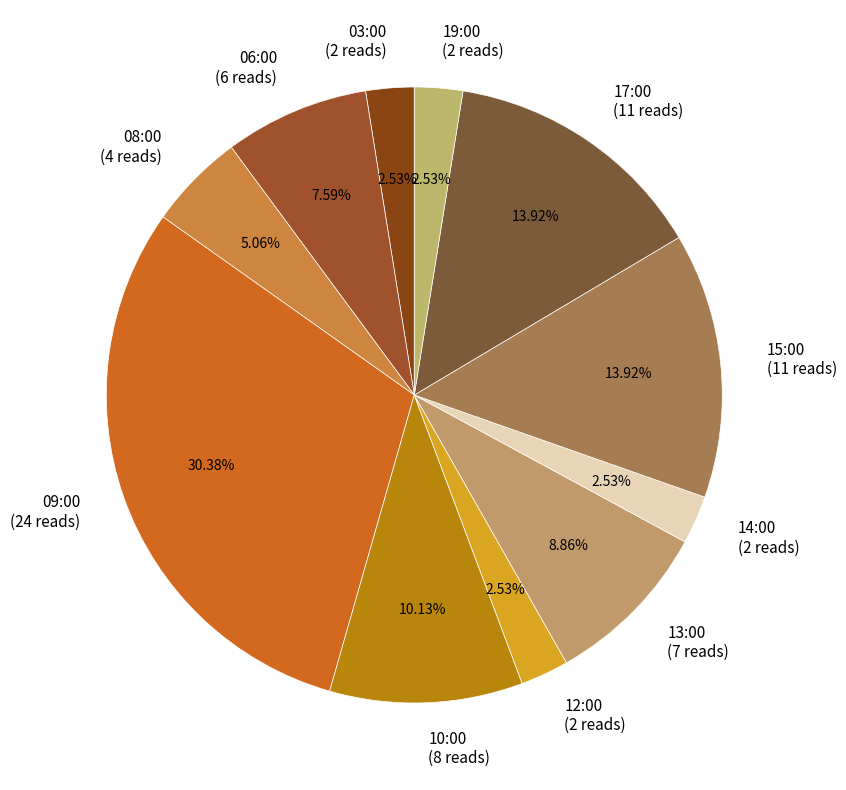

To the nearest percent, what is the difference between the 13:00 and 03:00 slice percentages?

6%